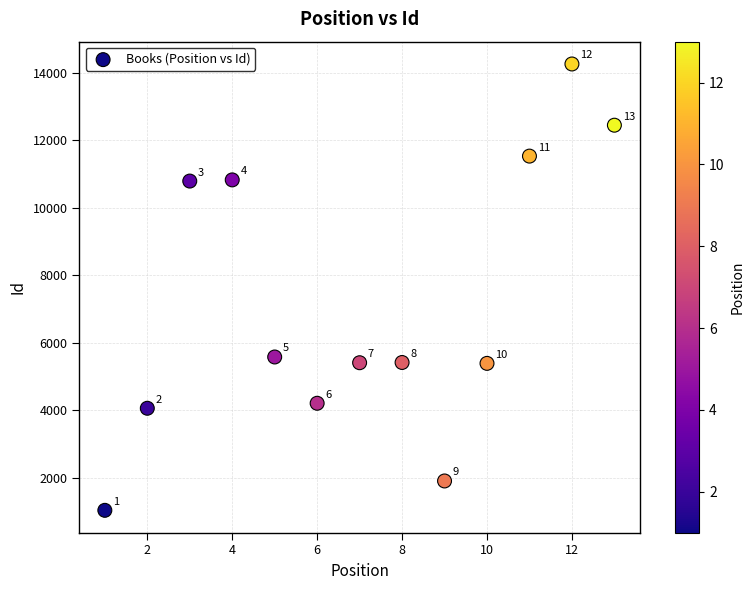

What is the range of X values (max minus min)?

12